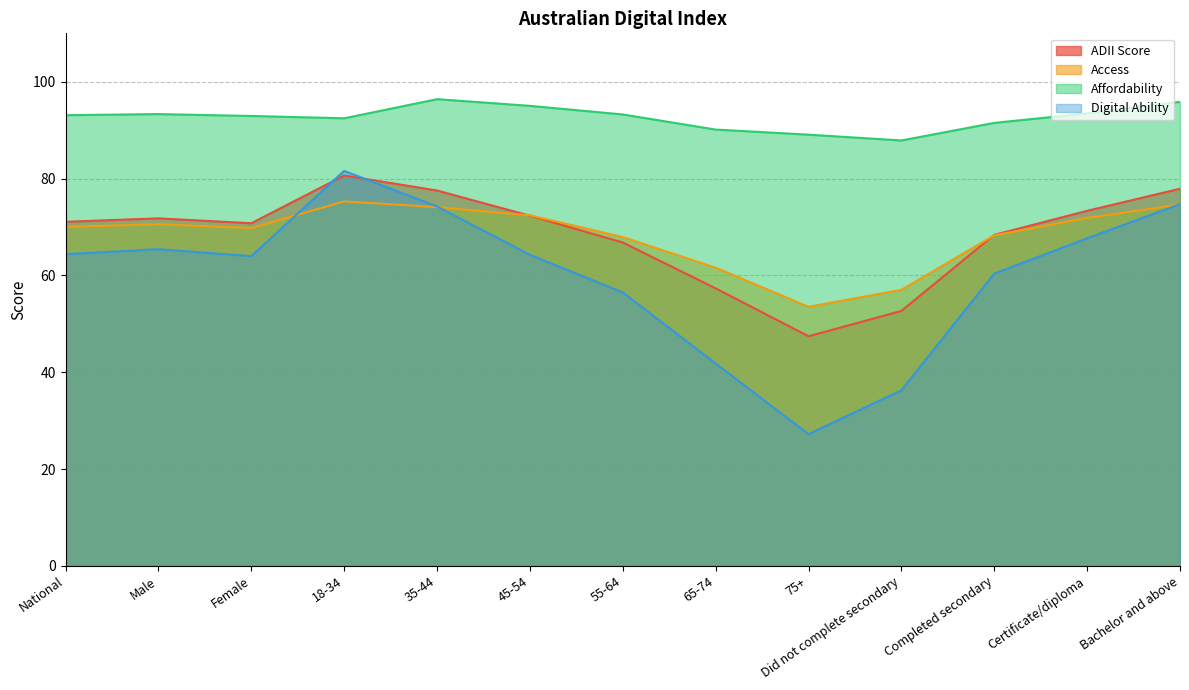

Does the chart have visible grid lines?

Yes